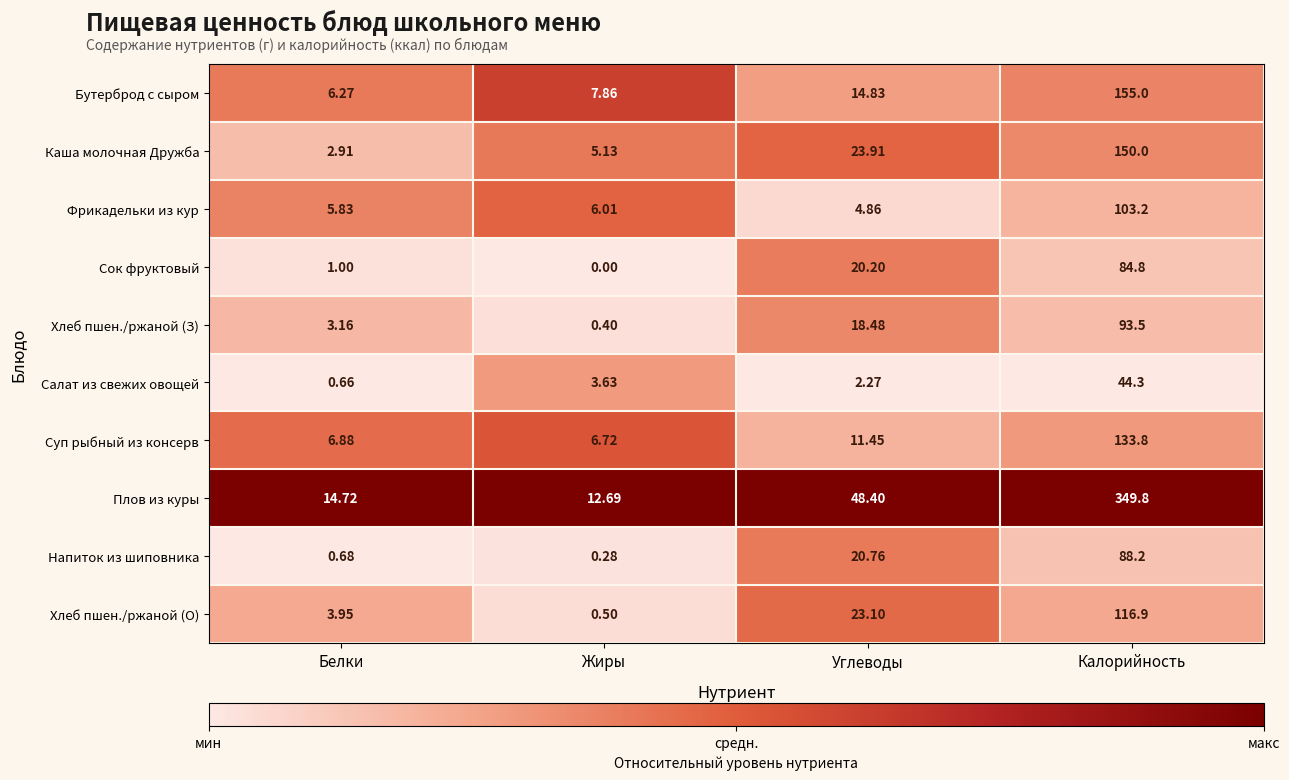

Where is Суп рыбный из консерв nearest to the value 70?

Углеводы